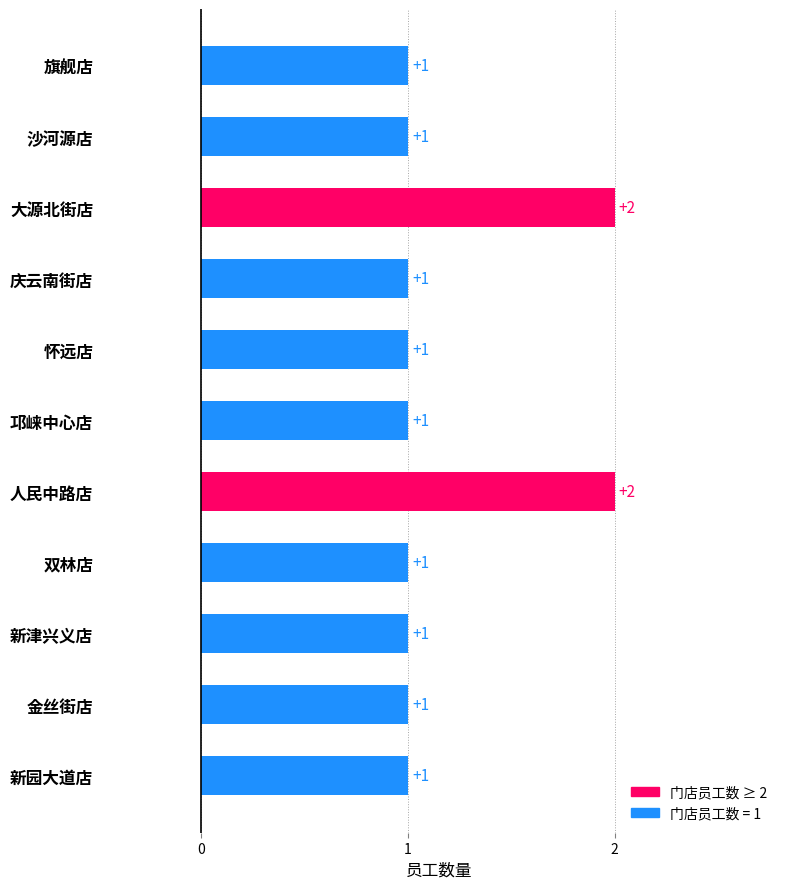

How many bars are there in total?

11